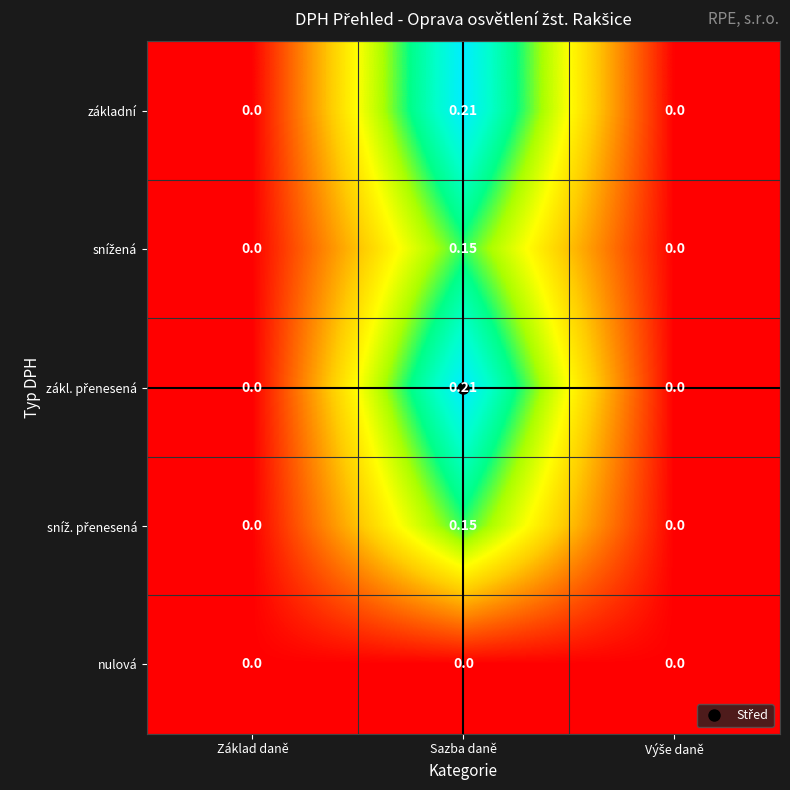

At which category is the sum across all series the highest?

Sazba daně